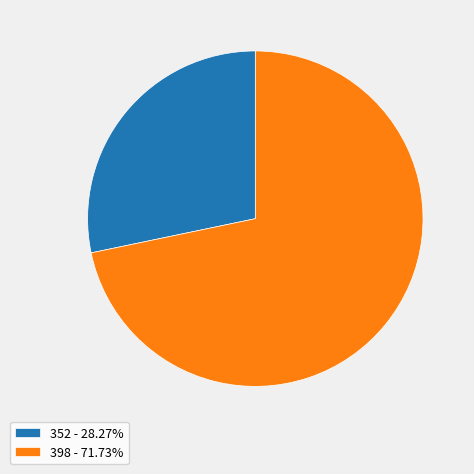

Combined, do 352 - 28.27% and 398 - 71.73% account for over 50%?

Yes